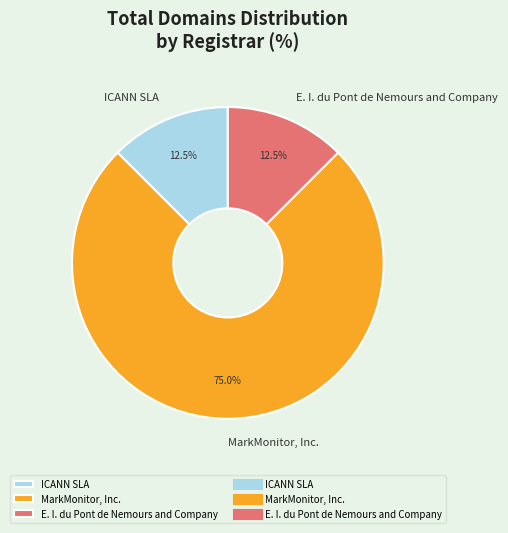

To the nearest percent, what is the difference between the E. I. du Pont de Nemours and Company and MarkMonitor, Inc. slice percentages?

62%